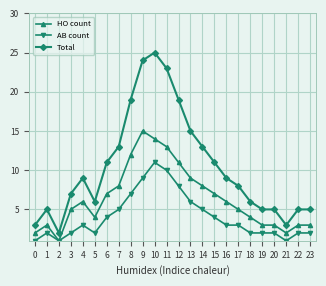

Between 0 and 8, which series saw the biggest shift?

Total